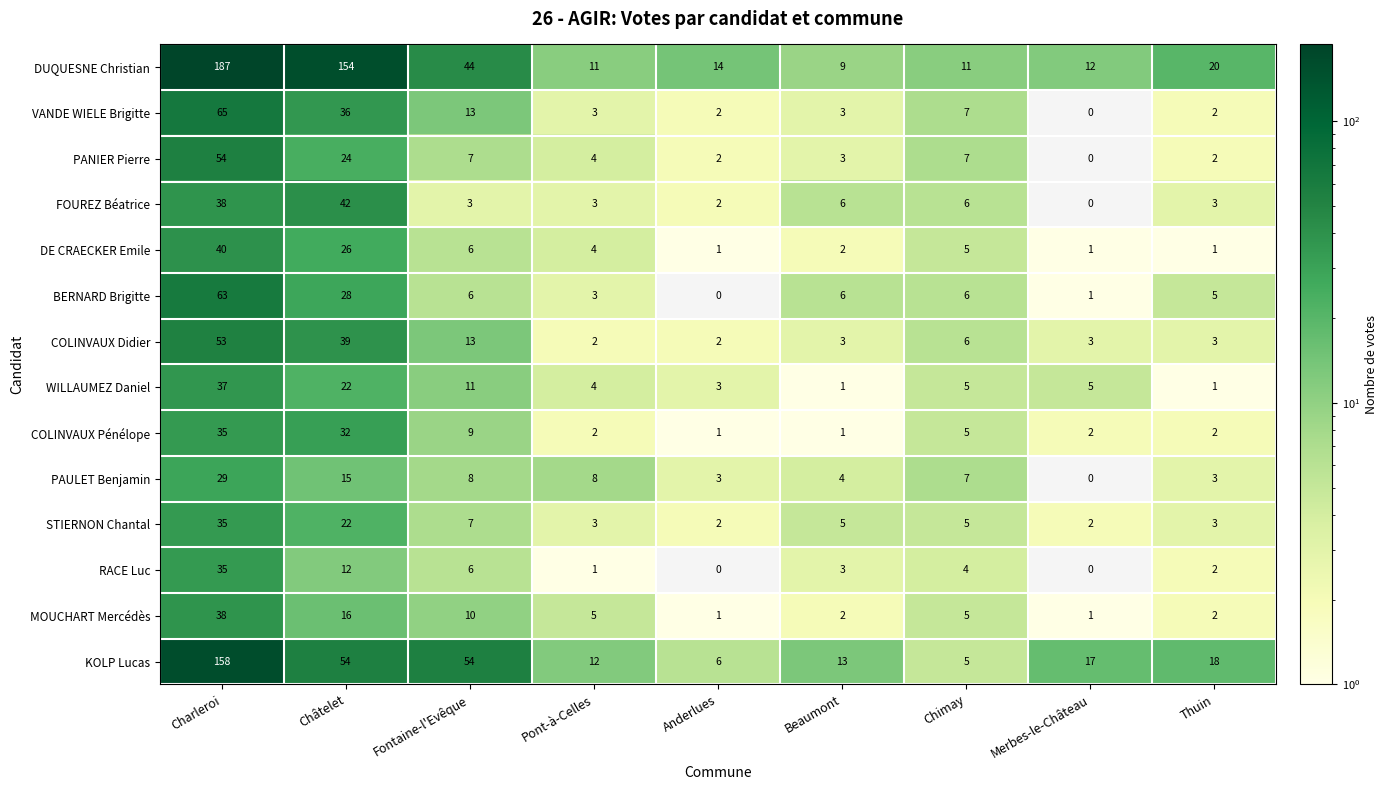

The PAULET Benjamin series shows 3.7 at Chimay. True or false?

False